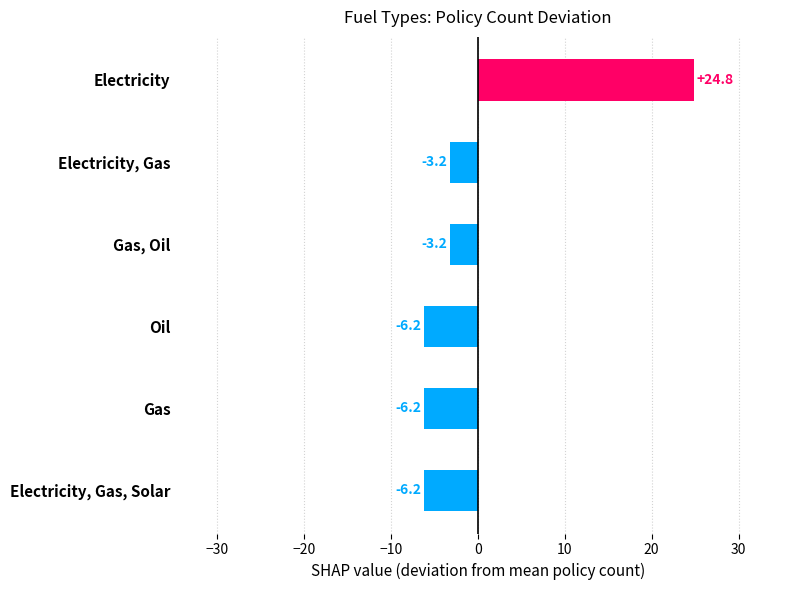

How many values are below zero?

5